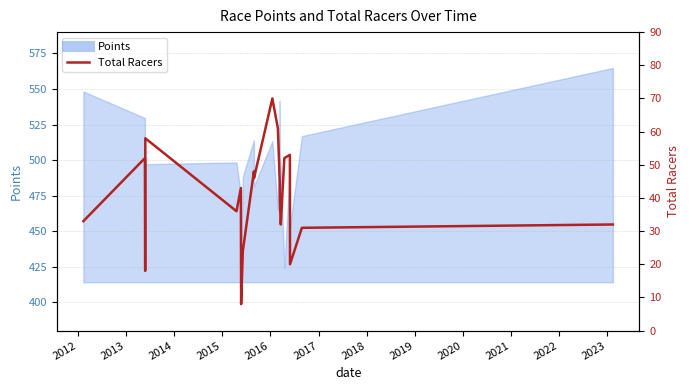

At which category does the data reach its first local peak?

2012